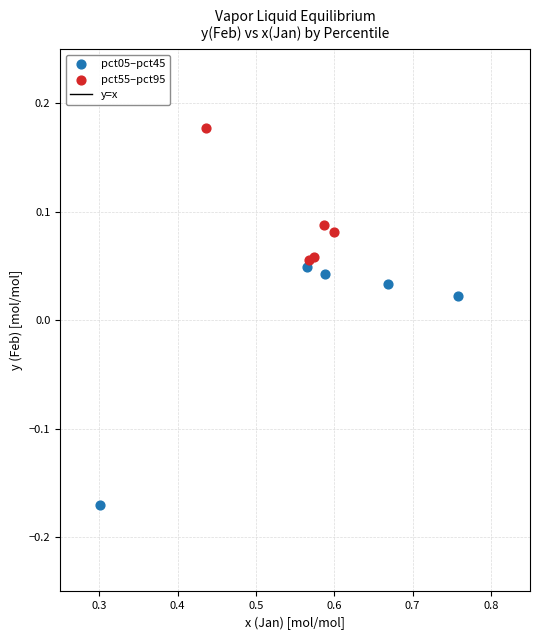

Which series reaches the minimum Y coordinate?

pct05–pct45